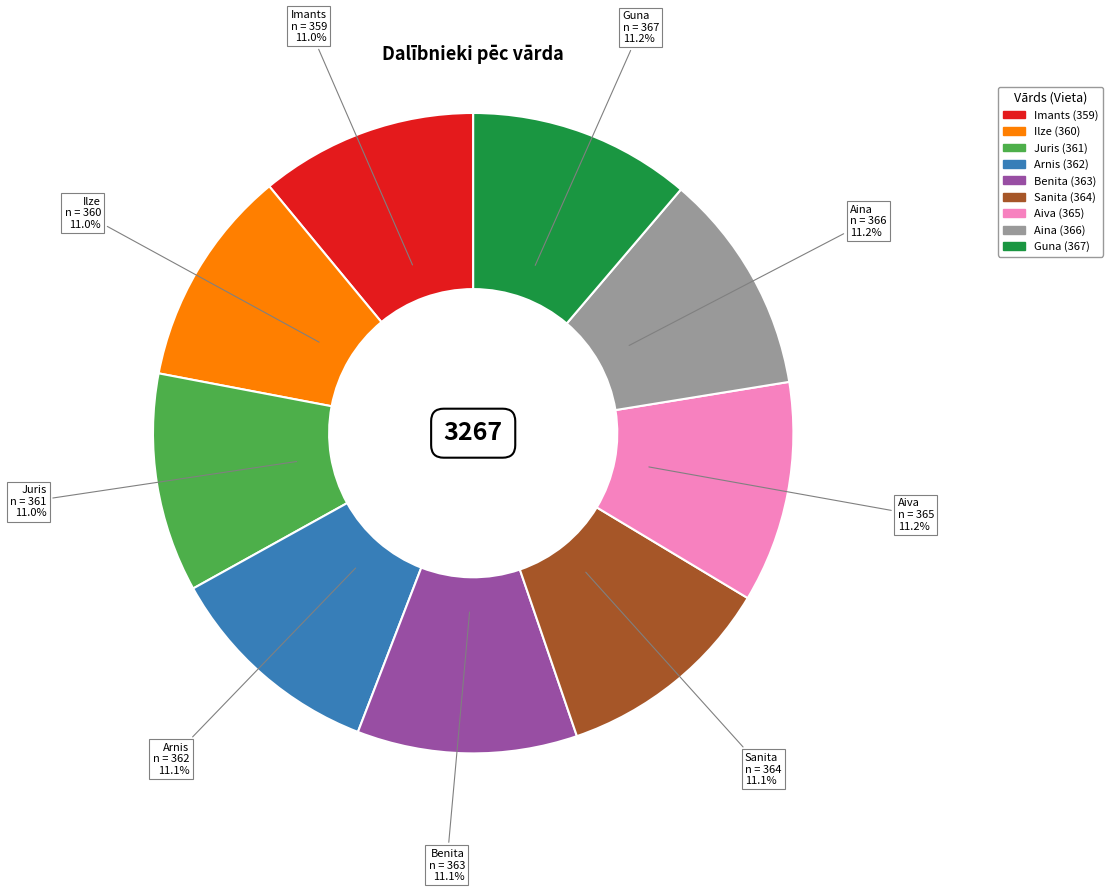

To the nearest percent, what is the combined percentage of Benita and Imants?

22%